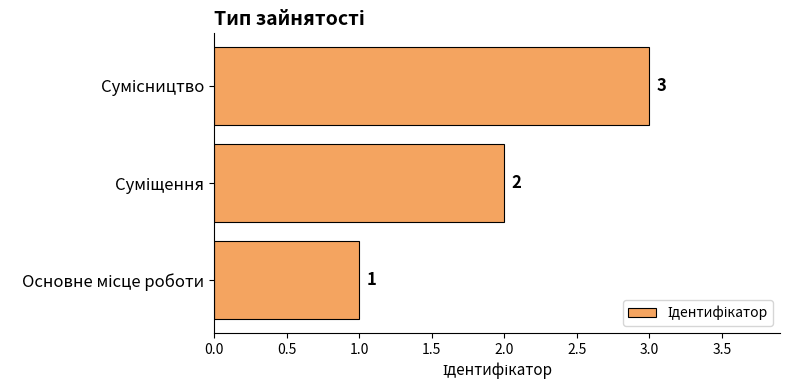

What is the sum of all values?

6